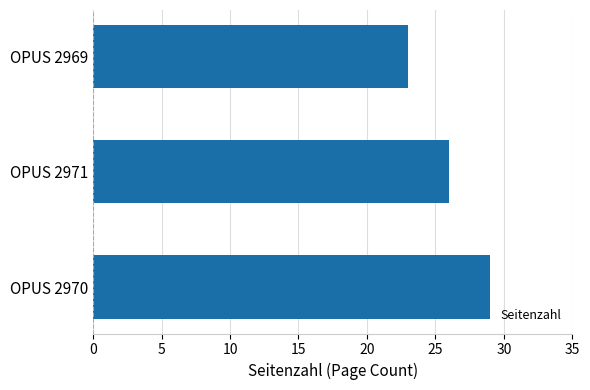

The value at OPUS 2970 is 29. True or false?

True